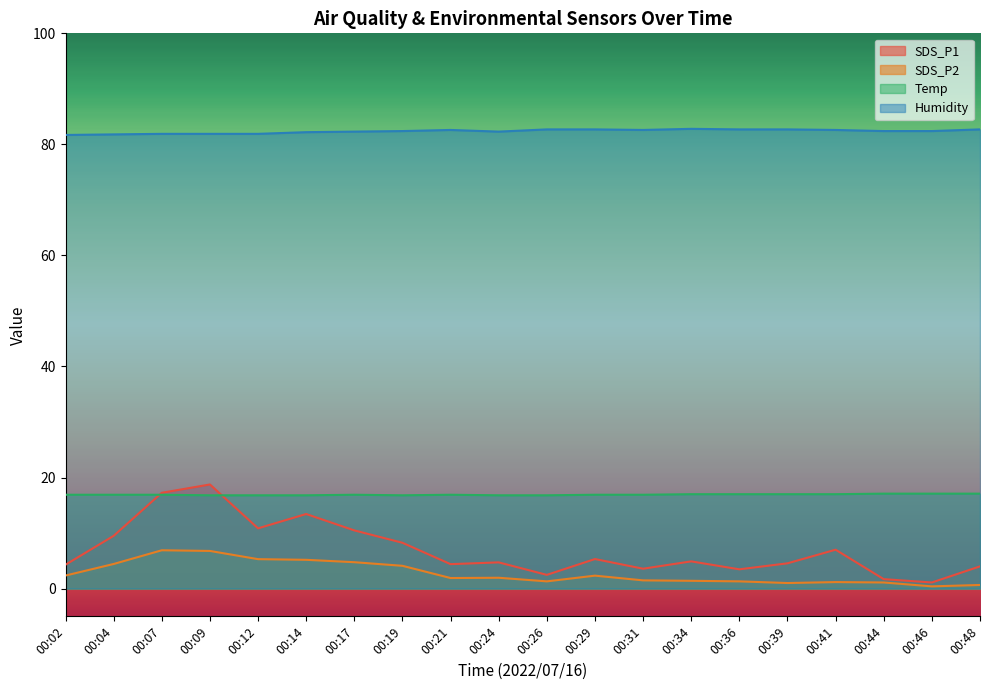

What is the difference between the maximum and minimum values in the SDS_P2 series?

6.5